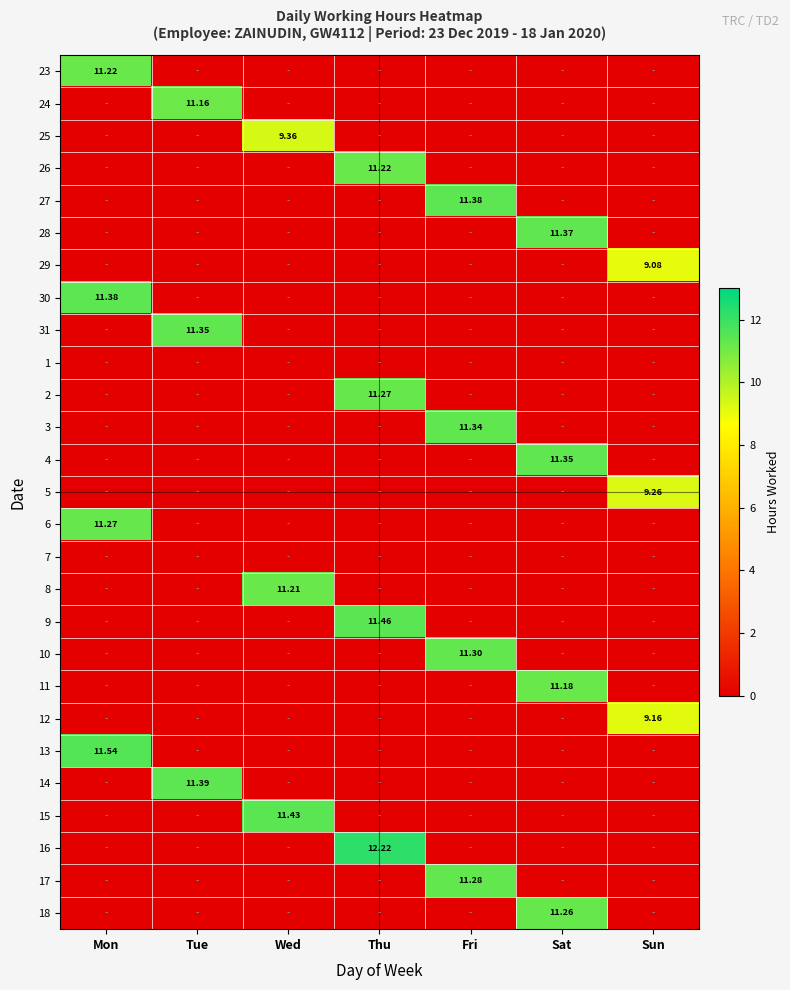

The value of 11 at Tue is 0.0. True or false?

True